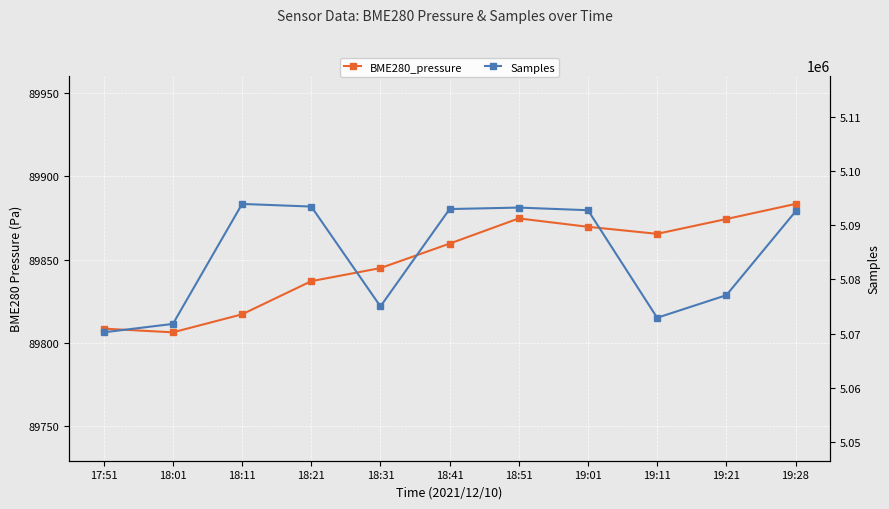

True or false: Samples and BME280_pressure intersect in this chart.

False